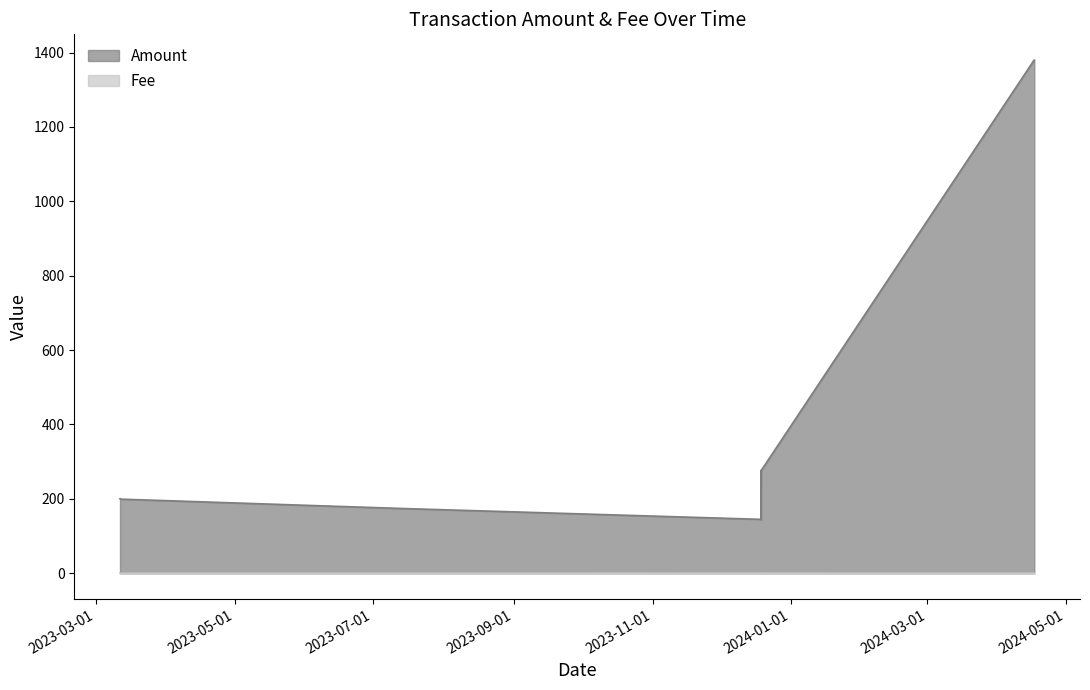

What is the label of the 3rd point from the right?

2023-12-18 18:00